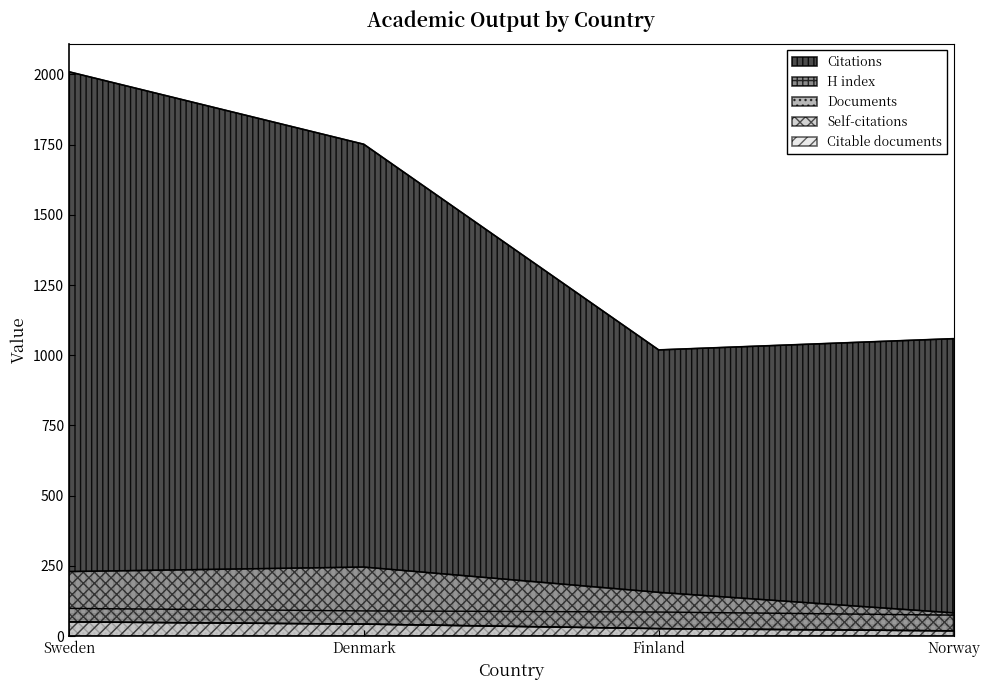

True or false: Citations and H index cross at least once.

False